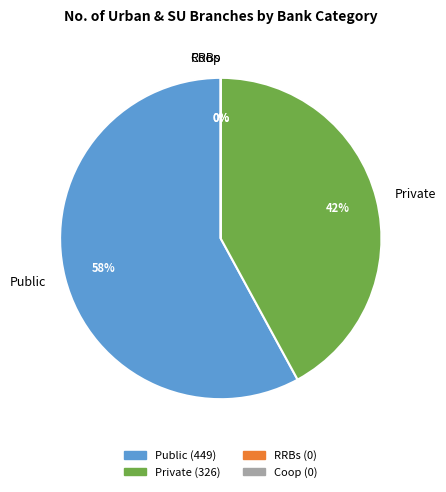

To the nearest percent, what is the difference between the largest and smallest slice percentages?

58%